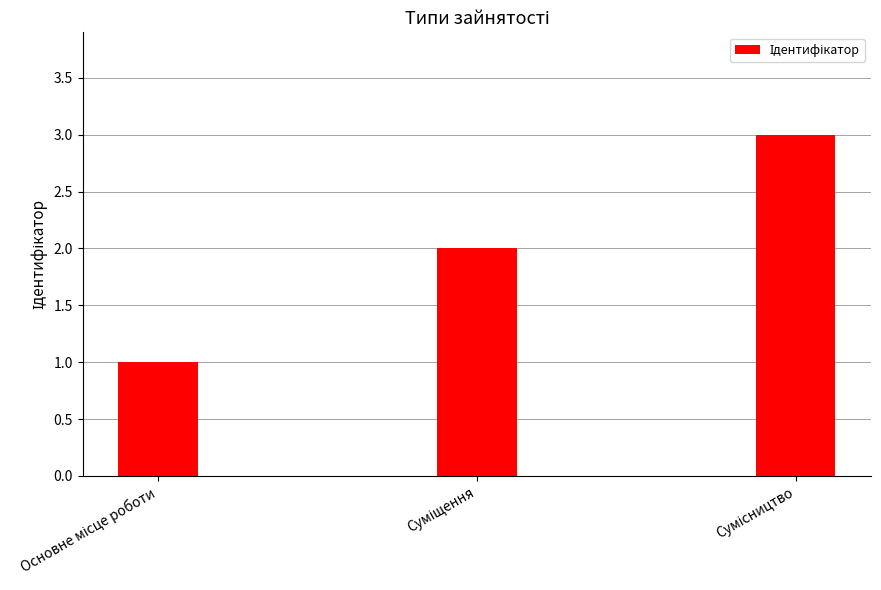

What is the sum of all values?

6